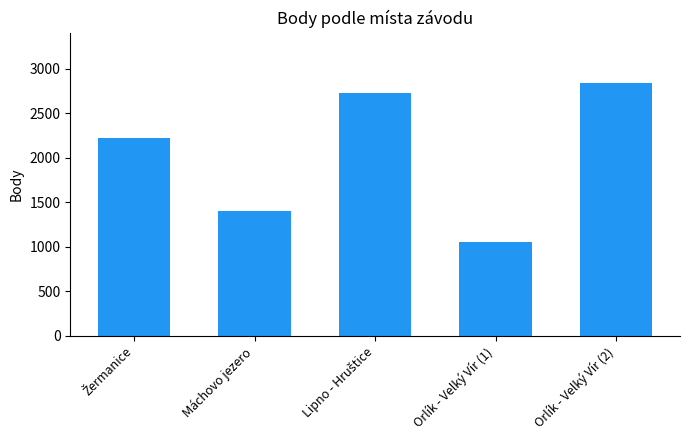

What is the difference between the values at Orlík - Velký Vír (2) and Orlík - Velký Vír (1)?

1783